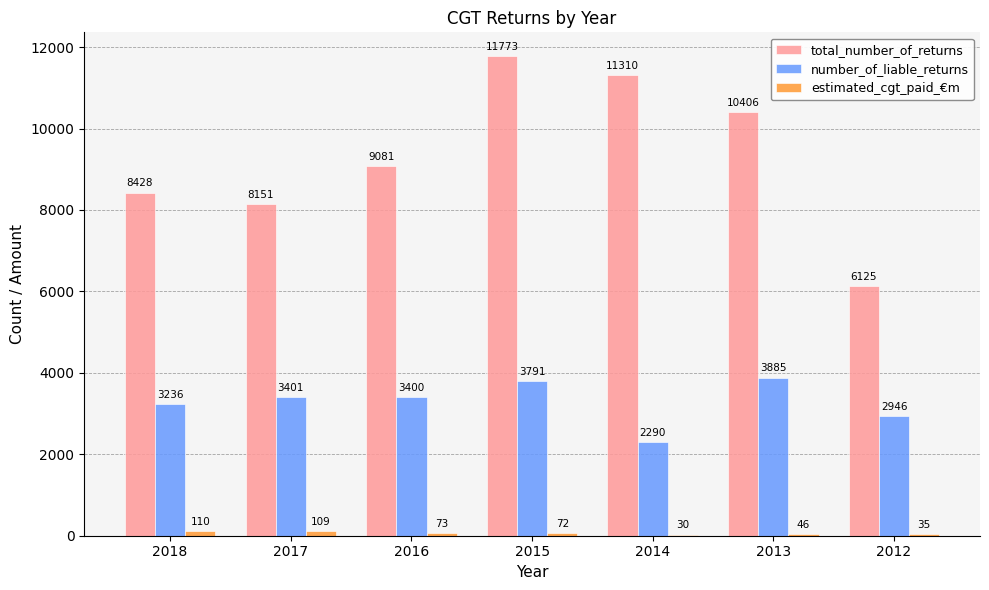

What is the sum of the number_of_liable_returns values at 2013 and 2017?

7286